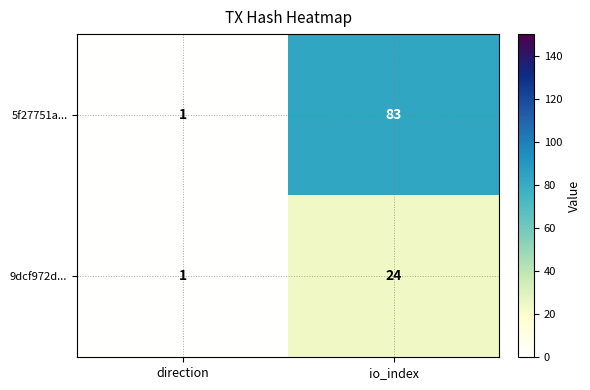

At which category does the chart reach its minimum across all series?

direction